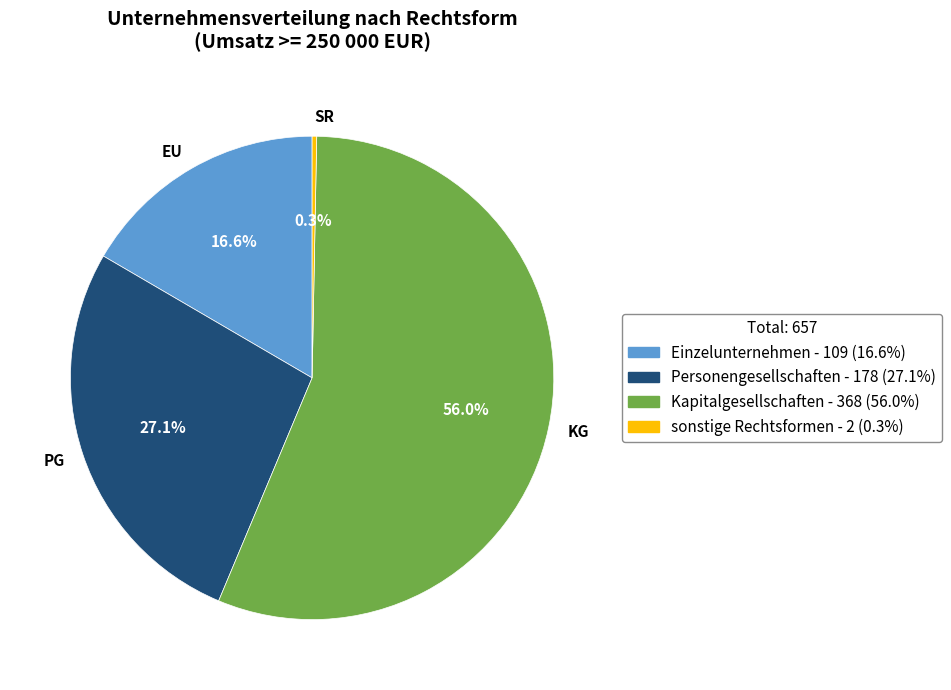

Count the number of slices in the pie.

4